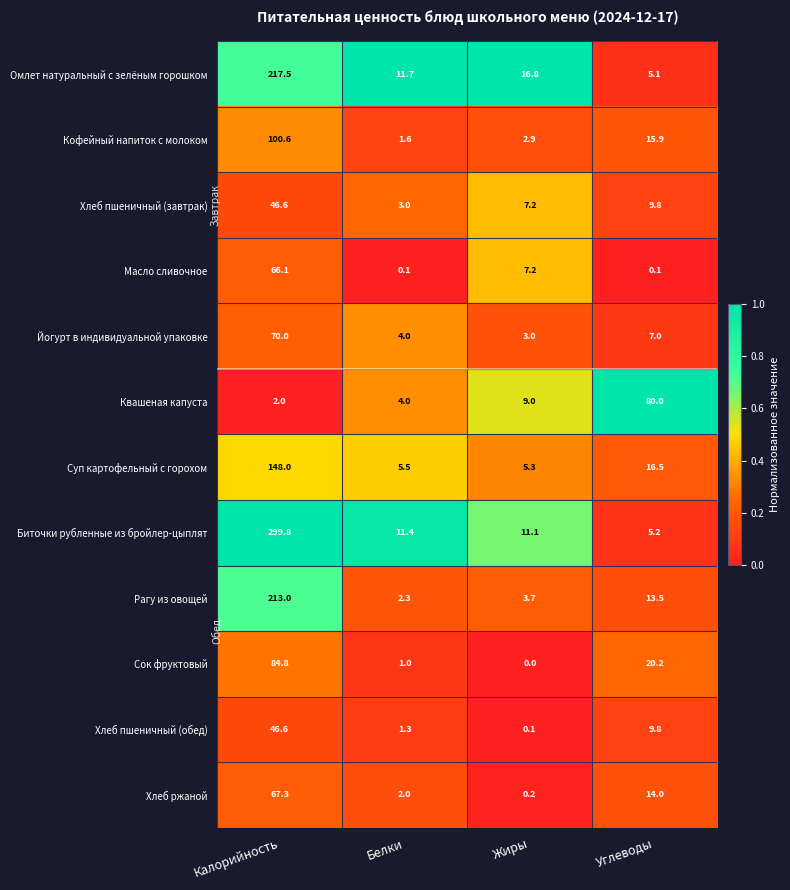

How many distinct data groups are displayed?

12